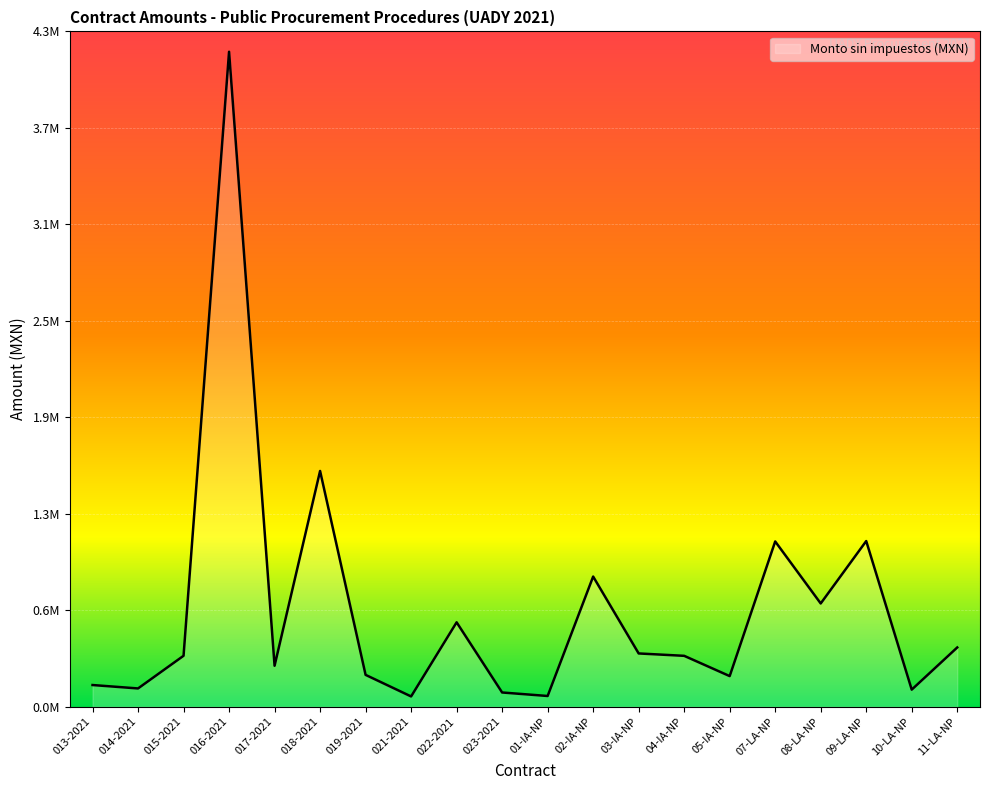

Does the chart display data point markers on the line(s)?

No